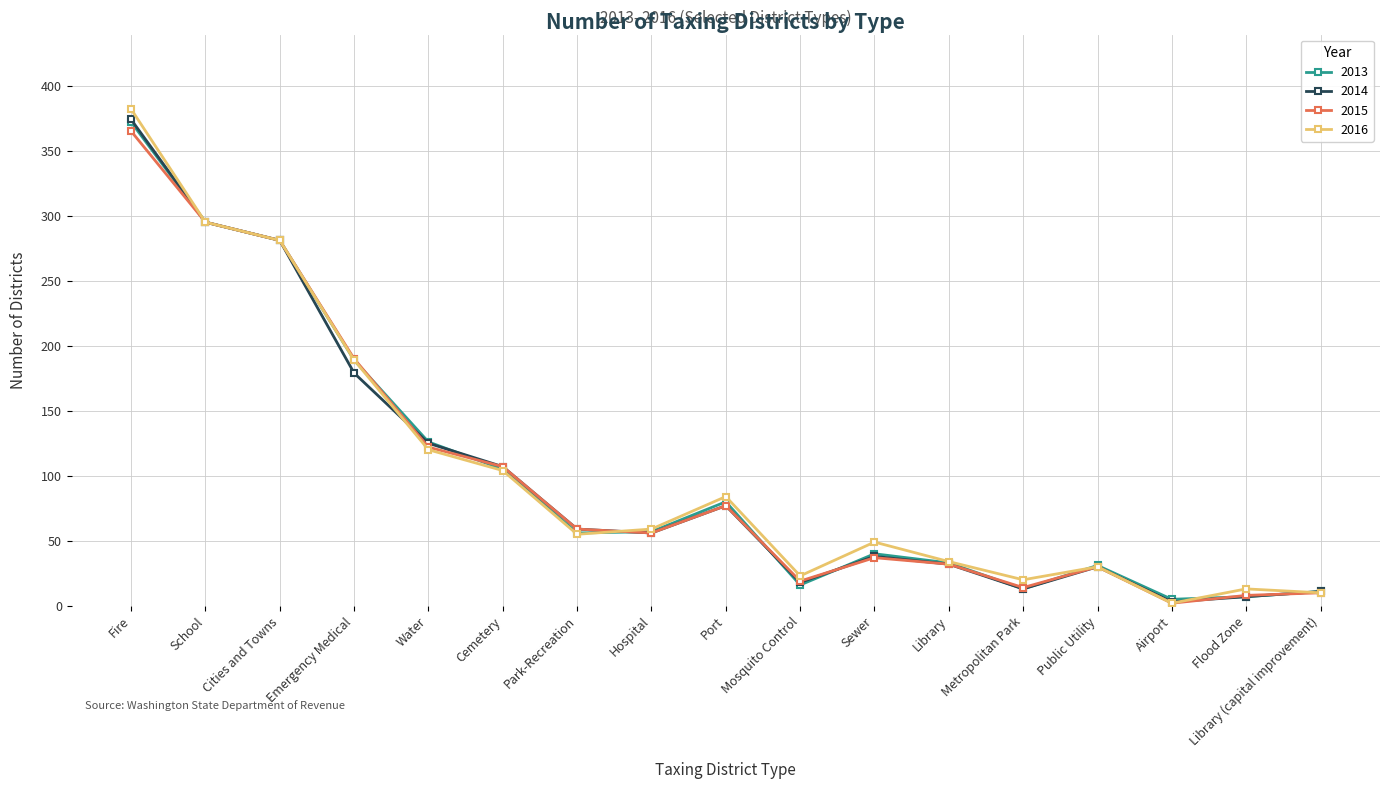

True or false: 2013 has a value of 22 at Hospital.

False